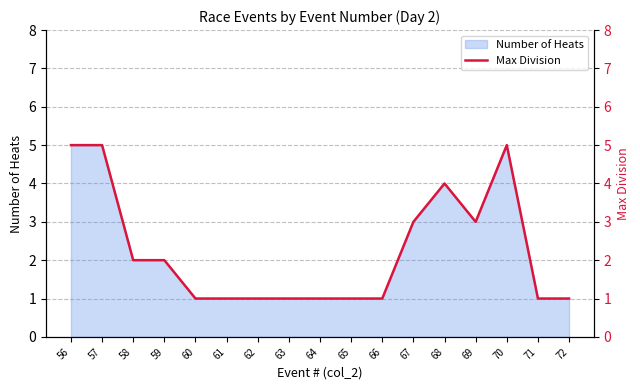

At which category does the chart reach its minimum across all series?

60